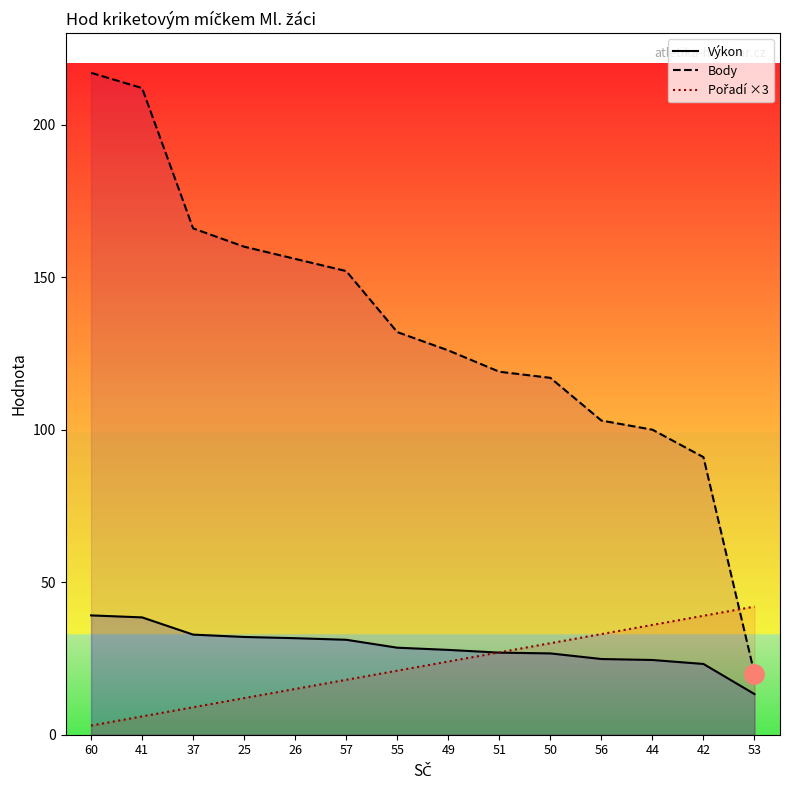

At how many categories does at least one series exceed 165?

3